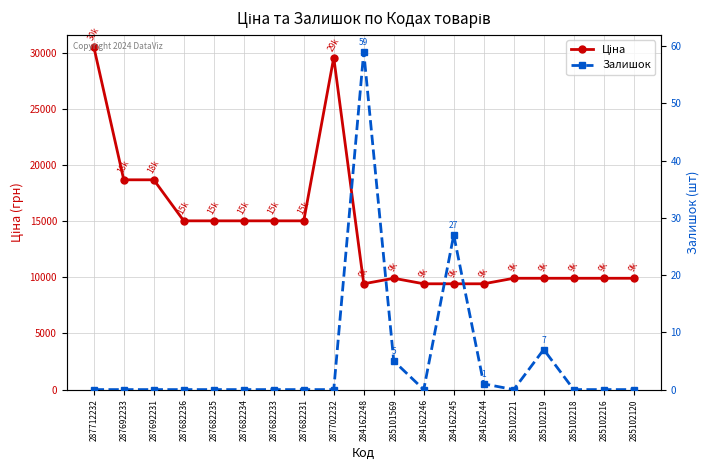

How many values in the Залишок series exceed 0?

5